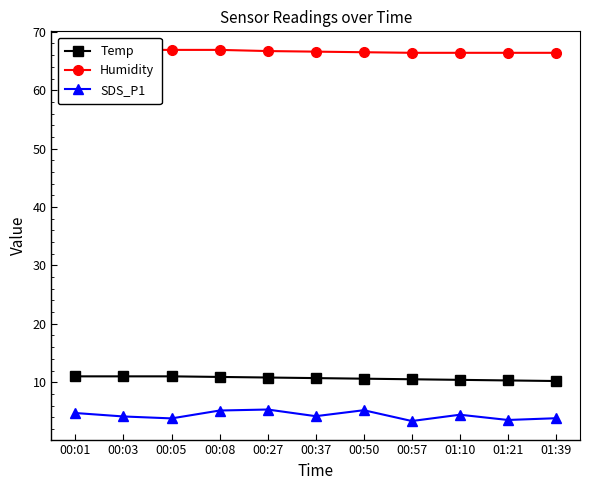

True or false: Temp has a value of 10.5 at 00:57.

True